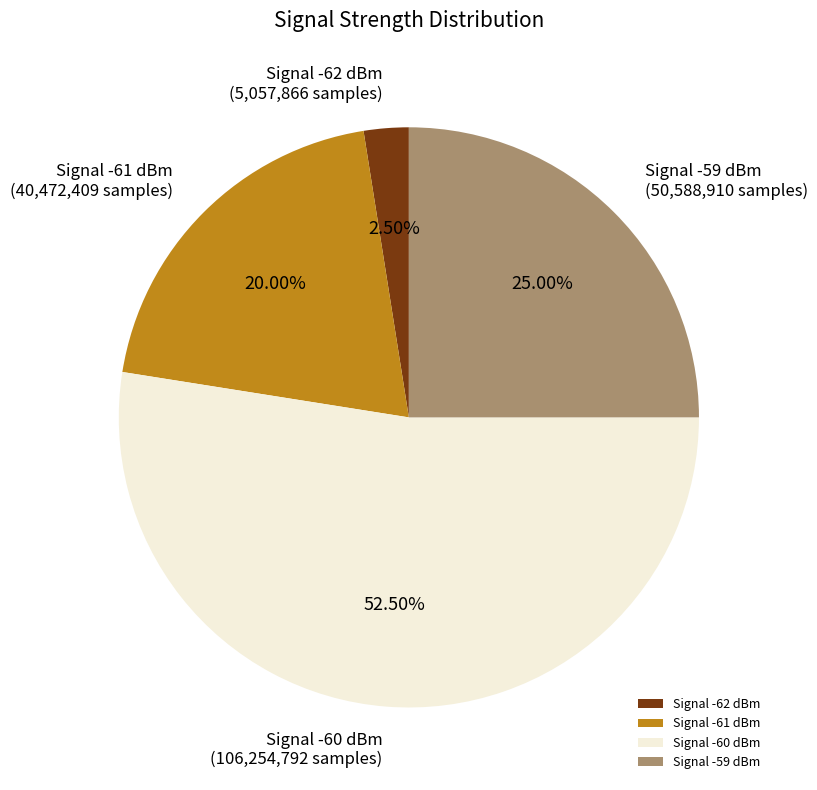

What is the ratio of the value at Signal -61 dBm to the value at Signal -59 dBm?

0.8